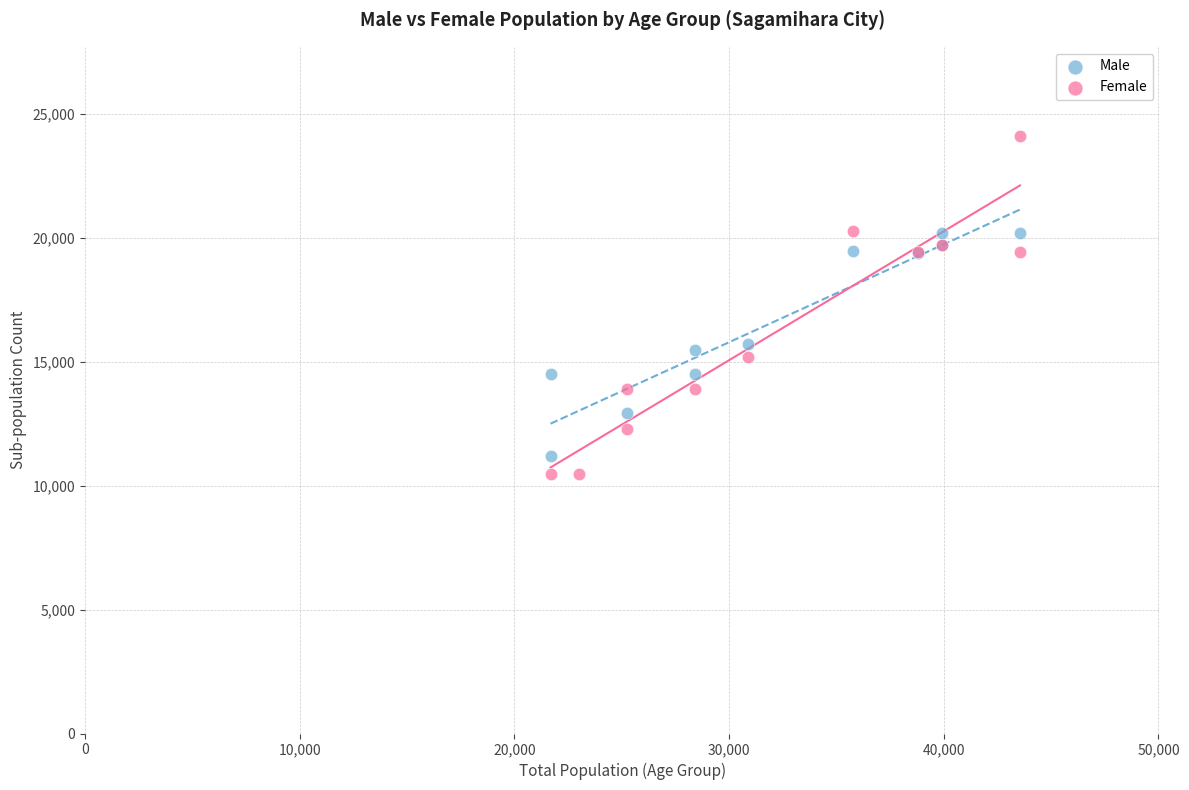

Which series reaches the maximum Y coordinate?

Female